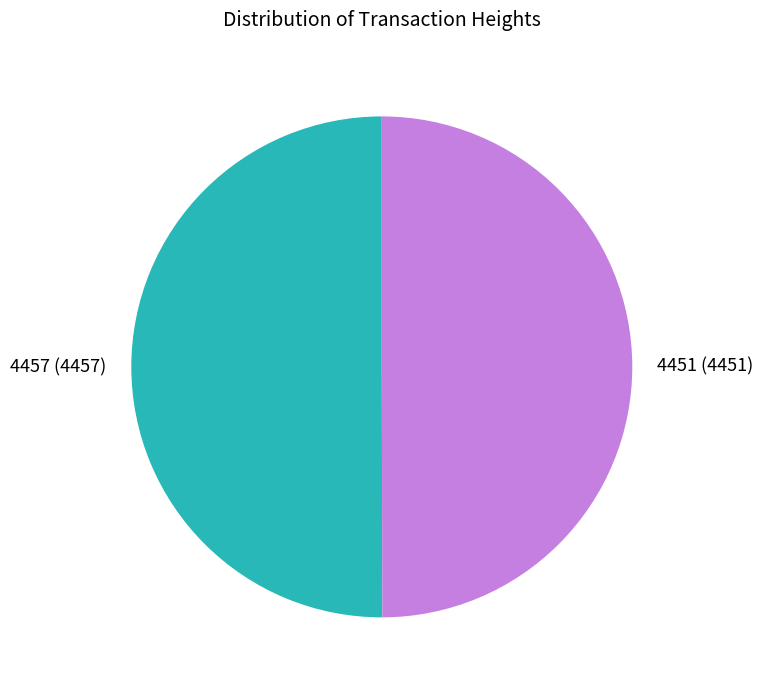

Is the sum of 4457 (4457) and 4451 (4451) greater than half?

Yes